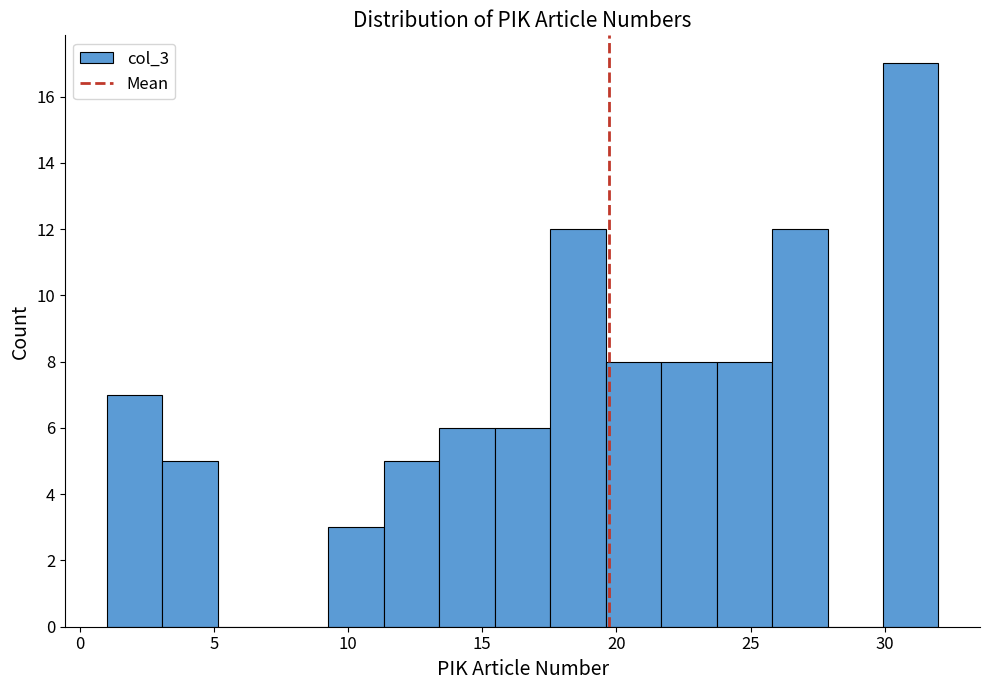

Reading left to right, transcribe this chart: for each bar, give the range it covers on the x-axis and its height. Neither the bar edges nor the heights are printed on the chart, so give them approximately, as read against the axes.

1.0 to 3.0: 7
3.0 to 5.0: 5
5.0 to 7.0: 0
7.0 to 9.5: 0
9.5 to 11.5: 3
11.5 to 13.5: 5
13.5 to 15.5: 6
15.5 to 17.5: 6
17.5 to 19.5: 12
19.5 to 21.5: 8
21.5 to 23.5: 8
23.5 to 26.0: 8
26.0 to 28.0: 12
28.0 to 30.0: 0
30.0 to 32.0: 17